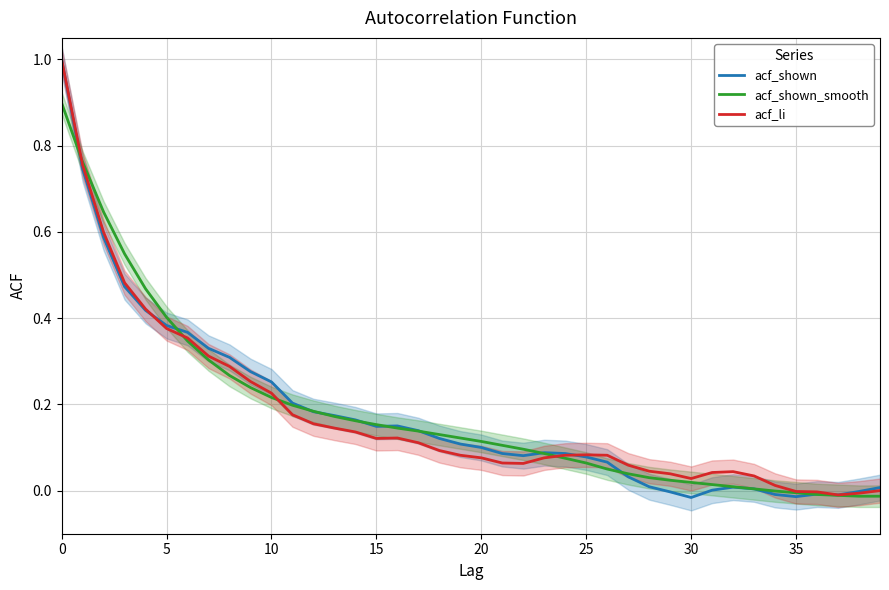

Which series ends up on top after the final intersection of acf_shown and acf_shown_smooth?

acf_shown